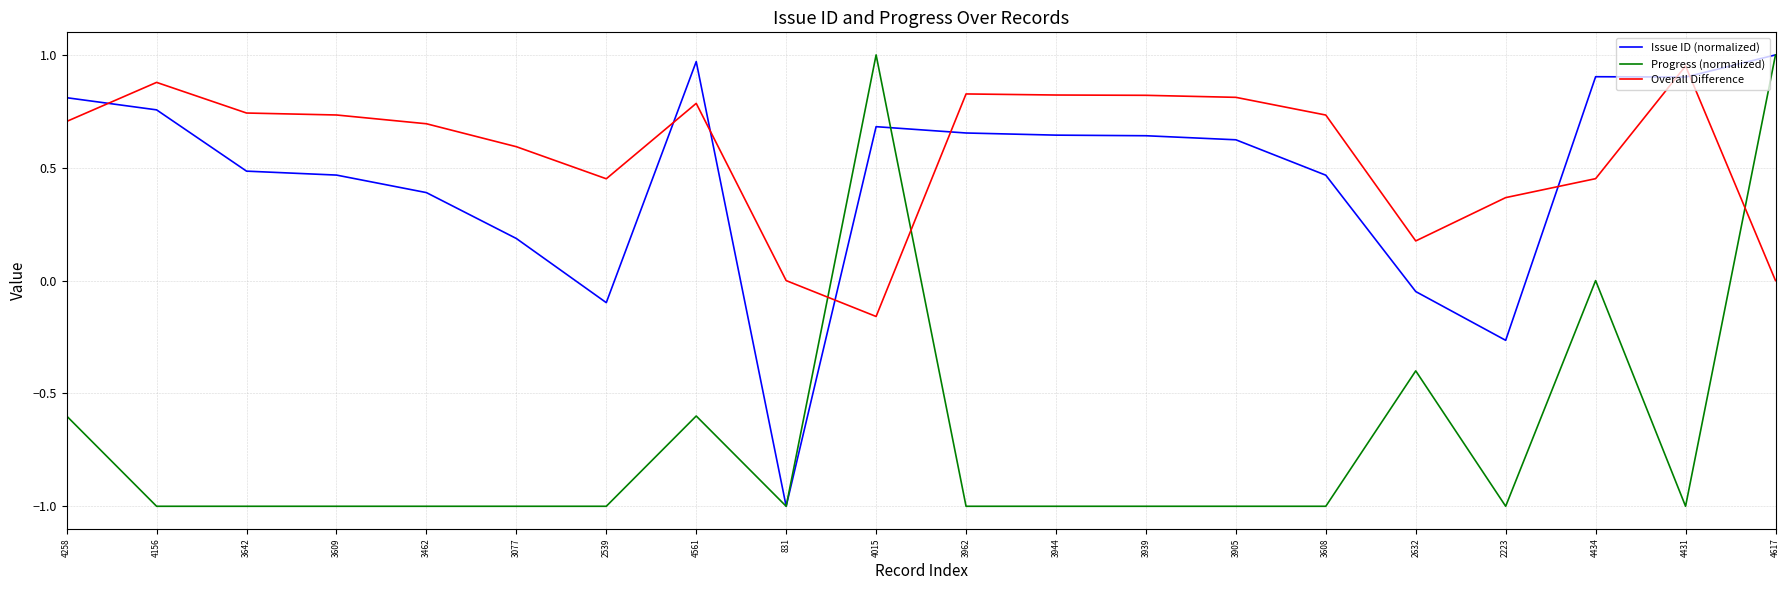

What position from the left is 3462?

5